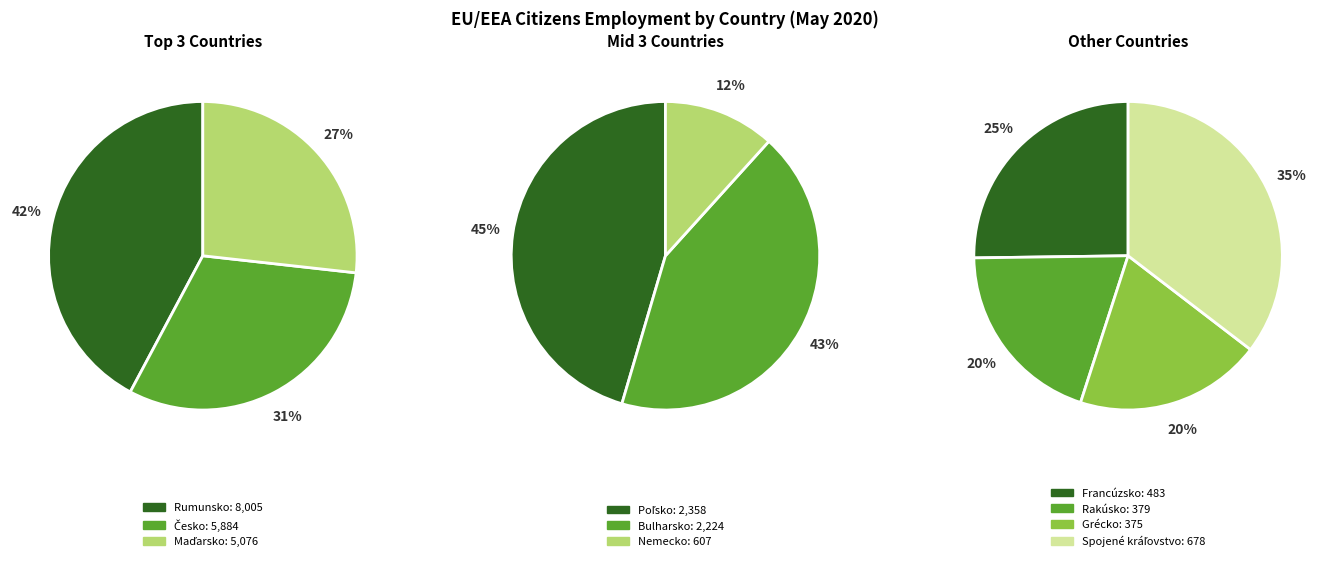

What is the change in value from Maďarsko to Poľsko?

-2718